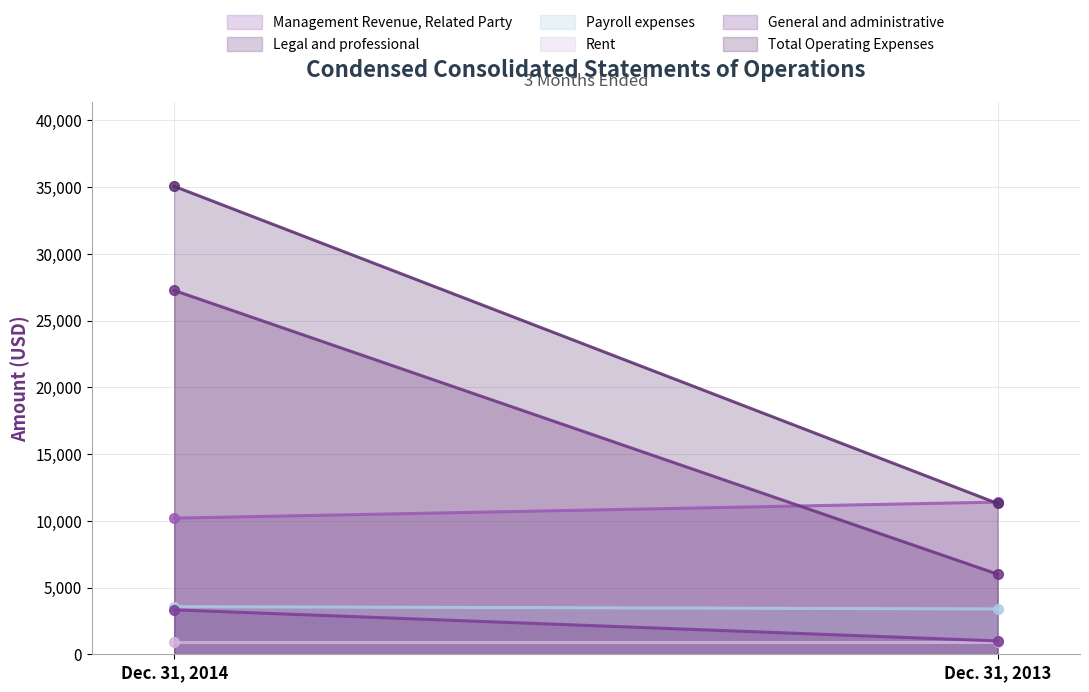

What is the total value across all series at Dec. 31, 2013?

33994